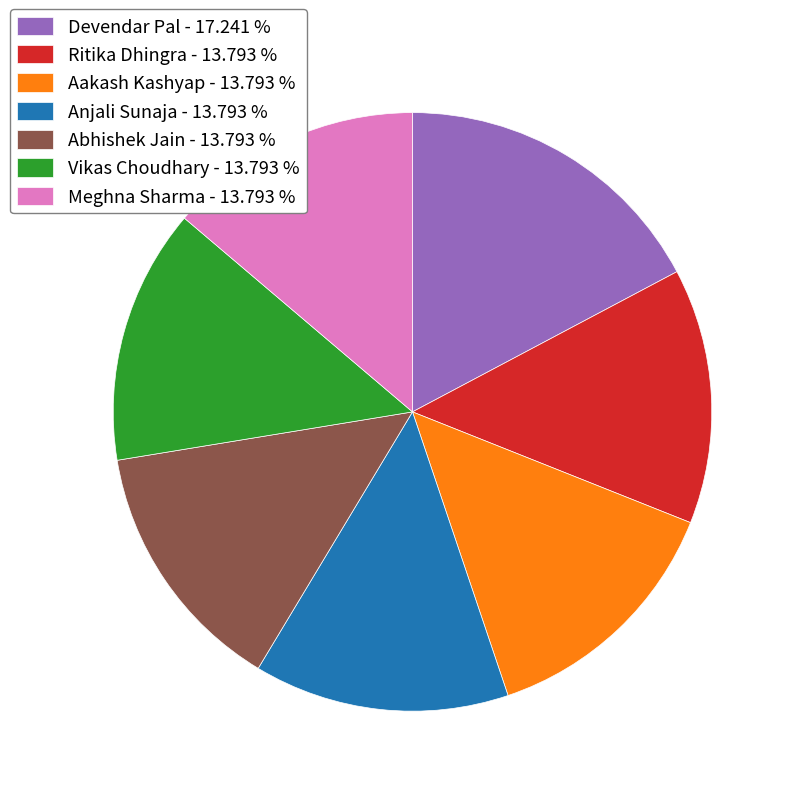

Approximately how many times larger is the value at Meghna Sharma compared to Abhishek Jain?

1.0